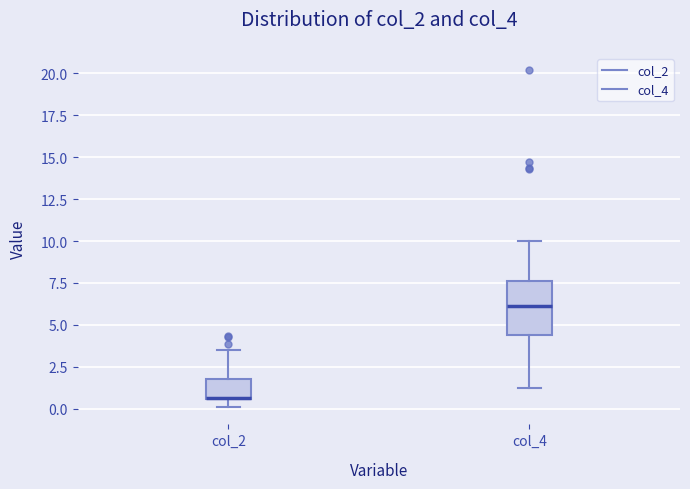

Reading left to right, read every box against the y-axis: the position of its median line, the range the box covers, and the ends of its whiskers. The values are not printed on the chart, so give them approximately, as read against the axis.

col_2: median 0.5 (drawn on the box's lower edge), box 0.5 to 2.0, whiskers 0.0 to 3.5
col_4: median 6.0, box 4.5 to 7.5, whiskers 1.0 to 10.0